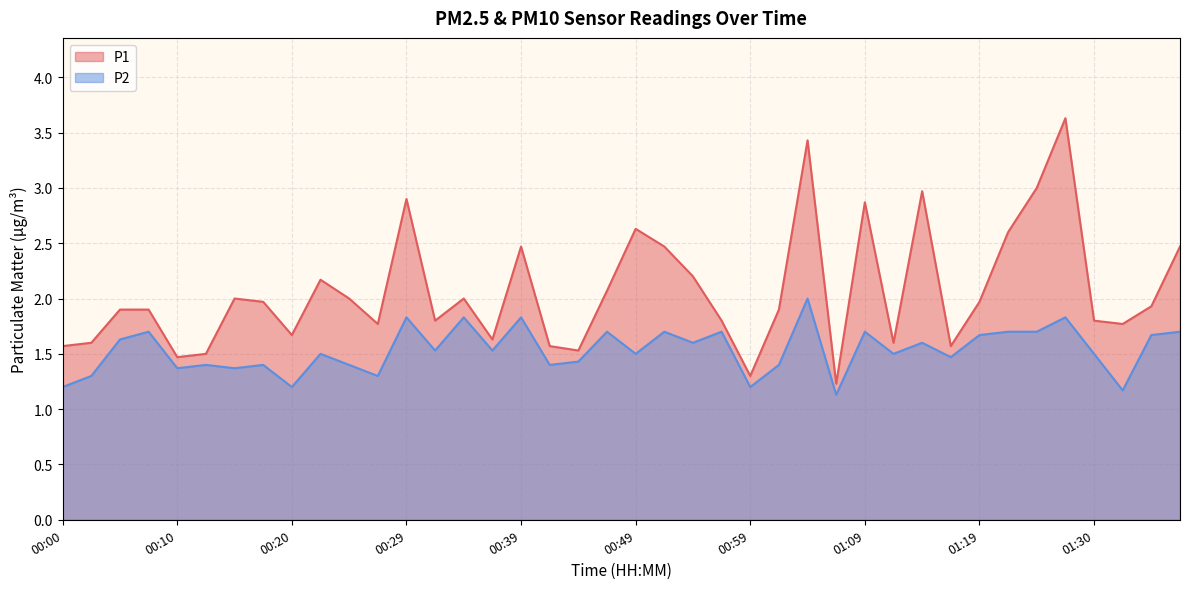

What is the spread (max minus min) of values at 00:54?

0.6